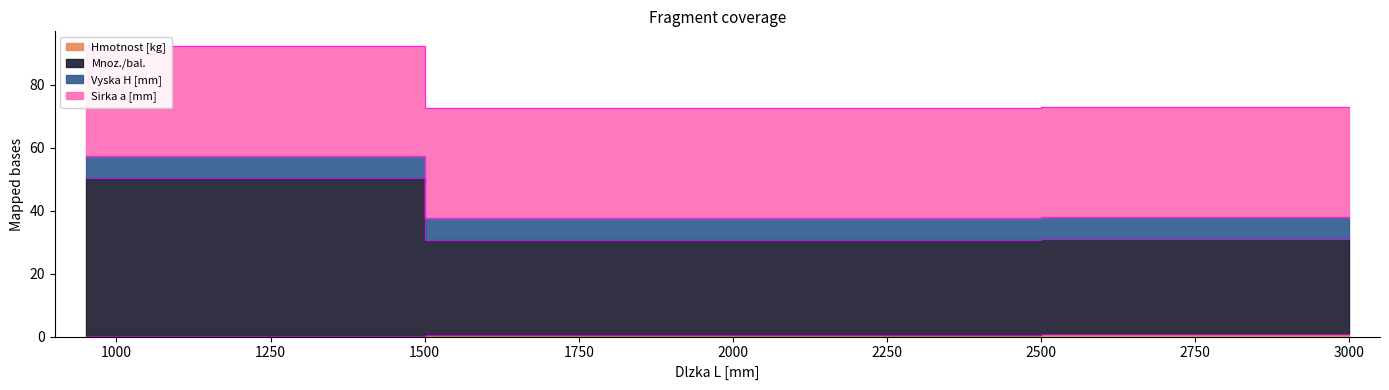

What is the minimum value shown in the chart?

0.3